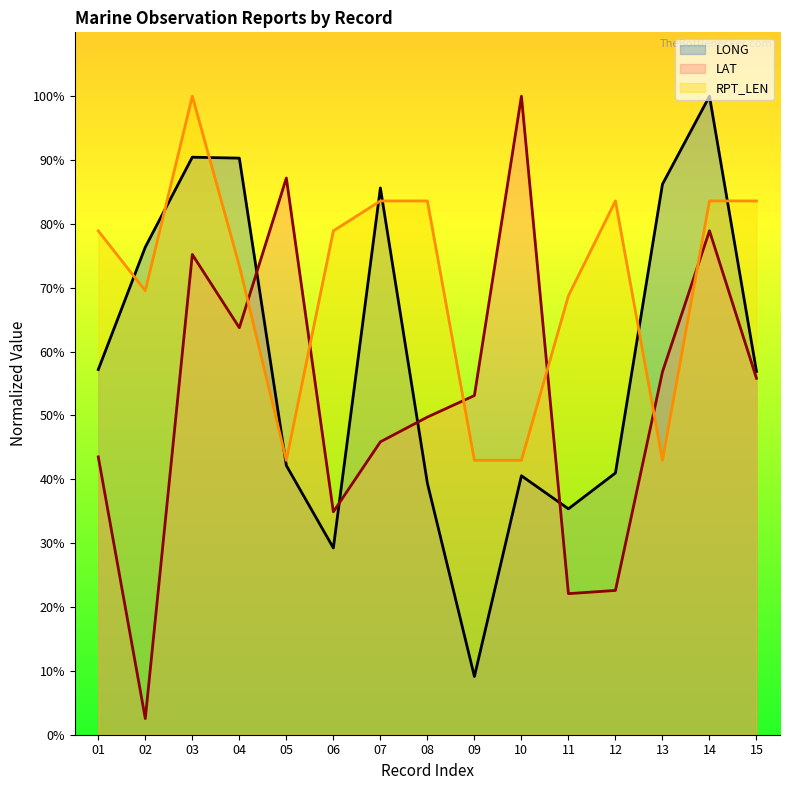

True or false: RPT_LEN has a value of 83.6 at 14.

True